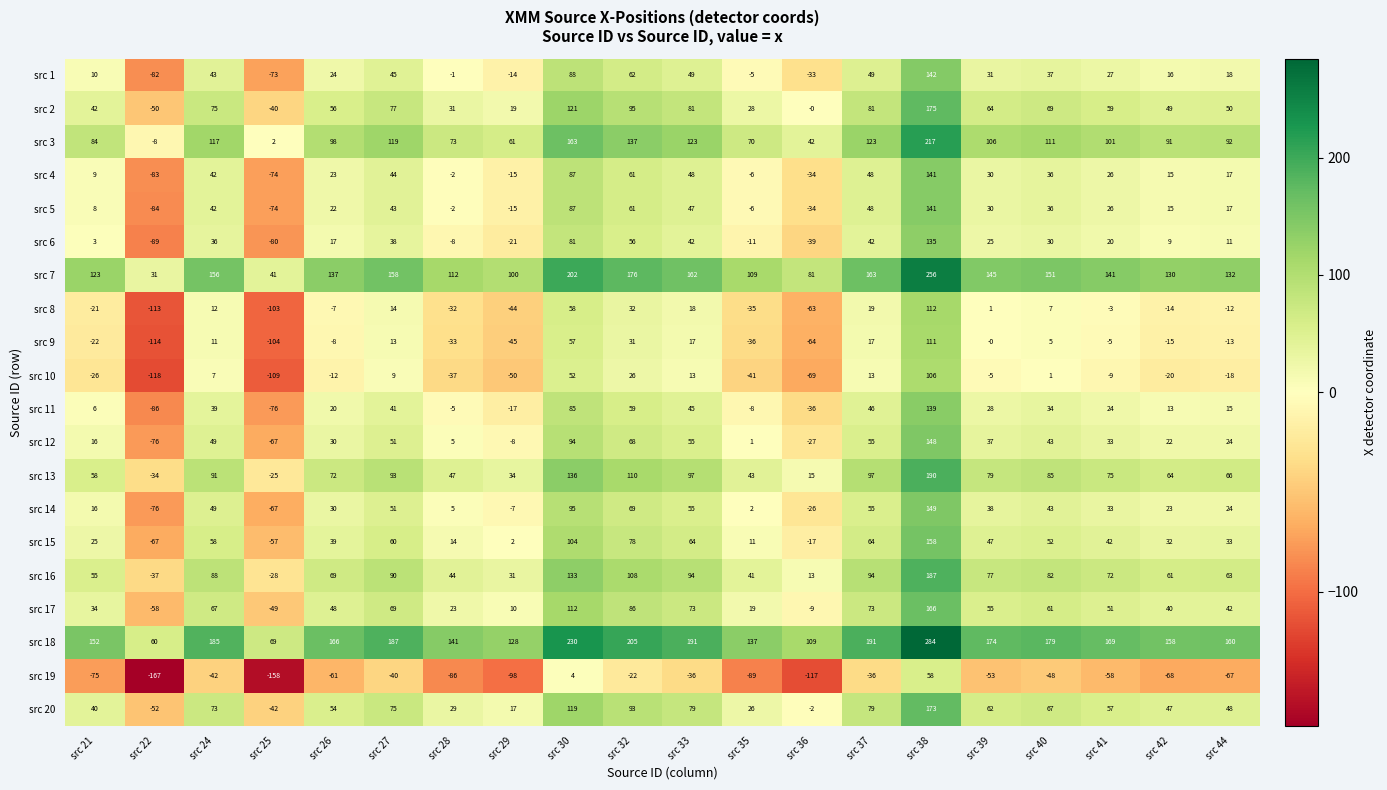

What is the average value of the src 3 series?

96